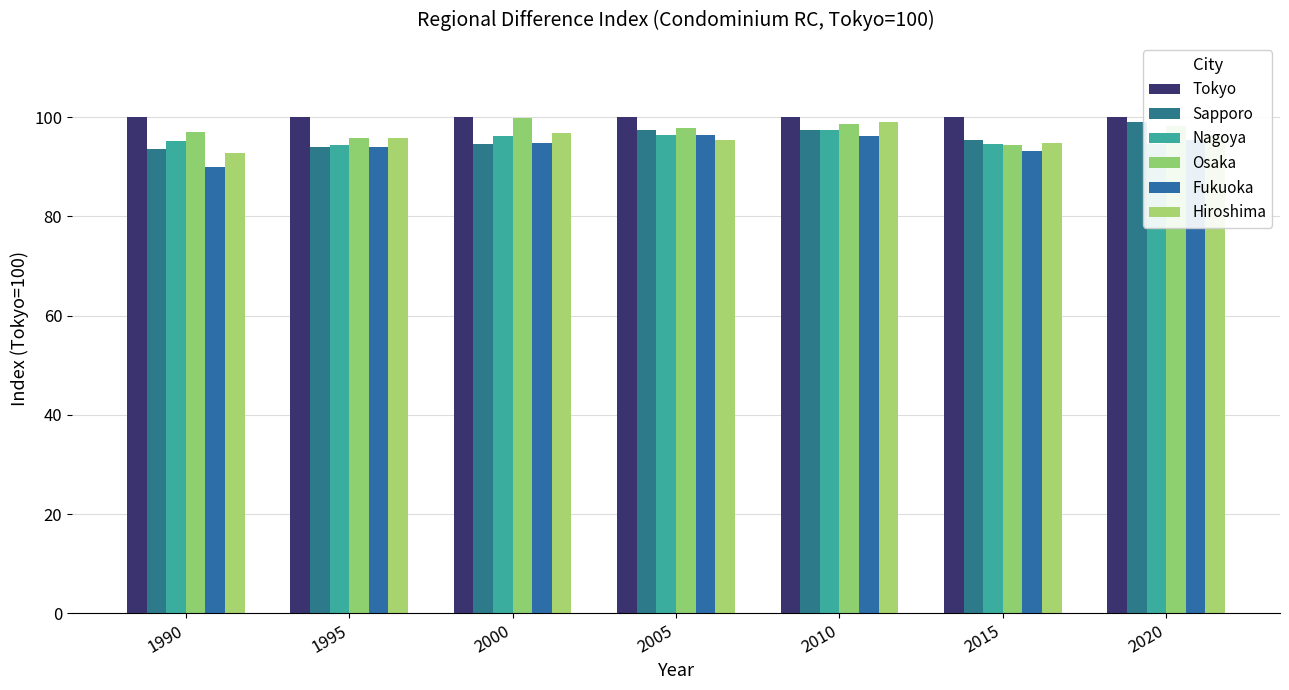

At which category does the chart reach its minimum across all series?

1990